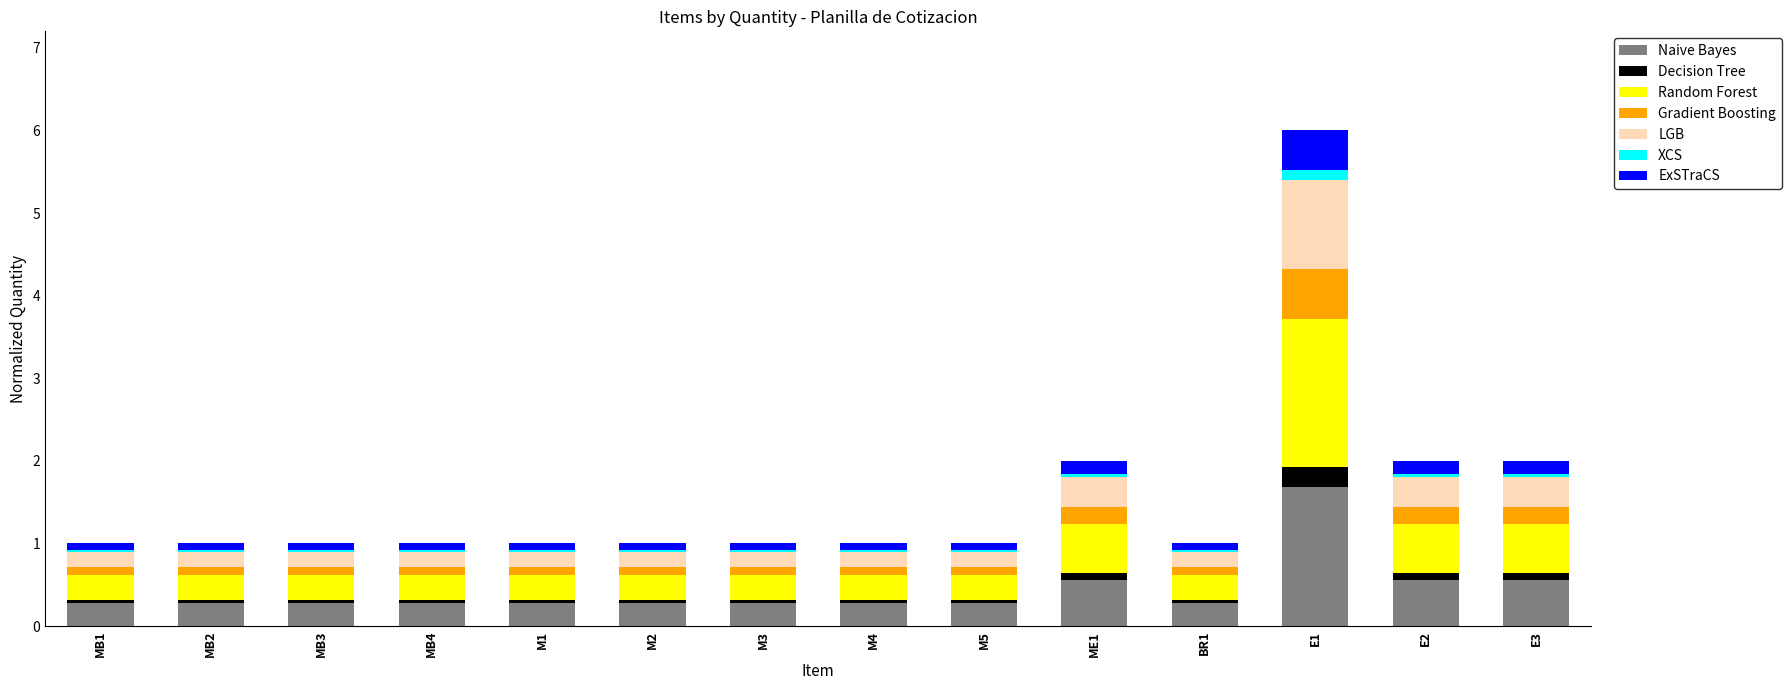

At which category is the sum across all series the highest?

E1